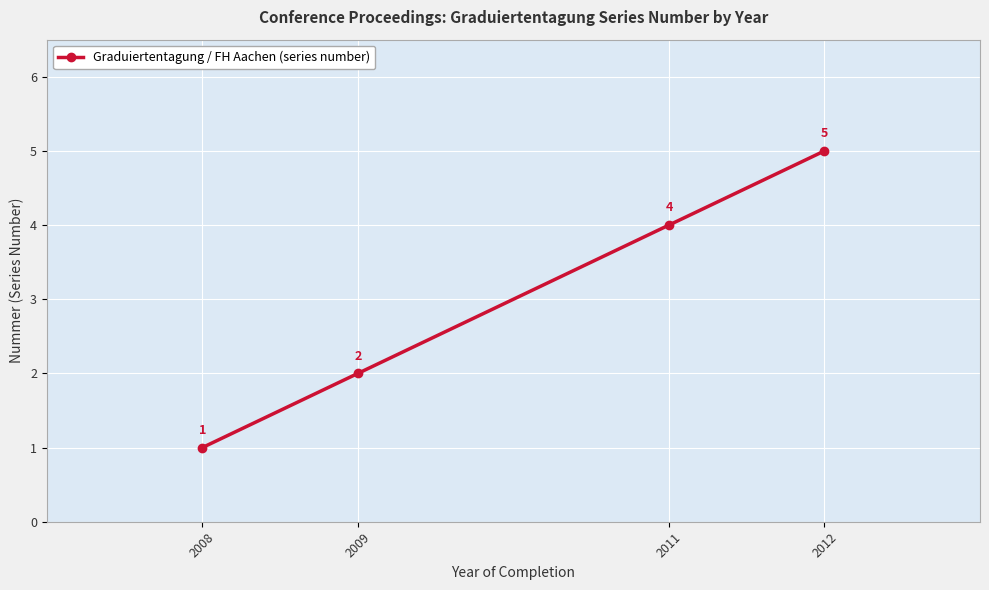

Reading left to right, transcribe all the data shown in this chart.

1	2	4	5